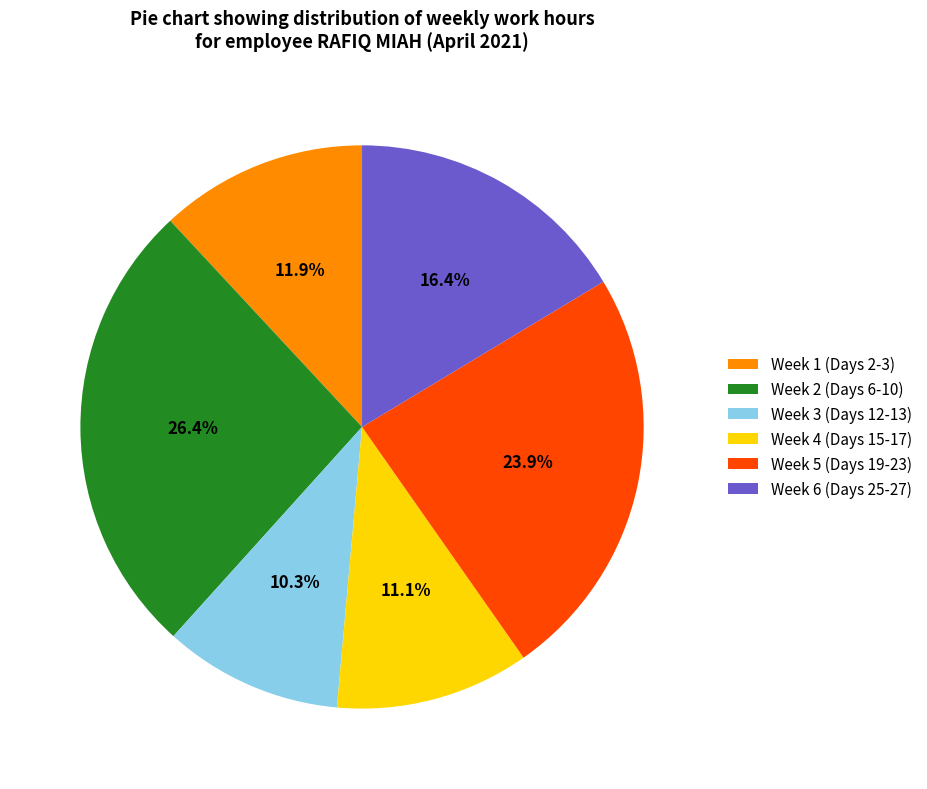

Is there any slice that represents more than half of the pie?

No